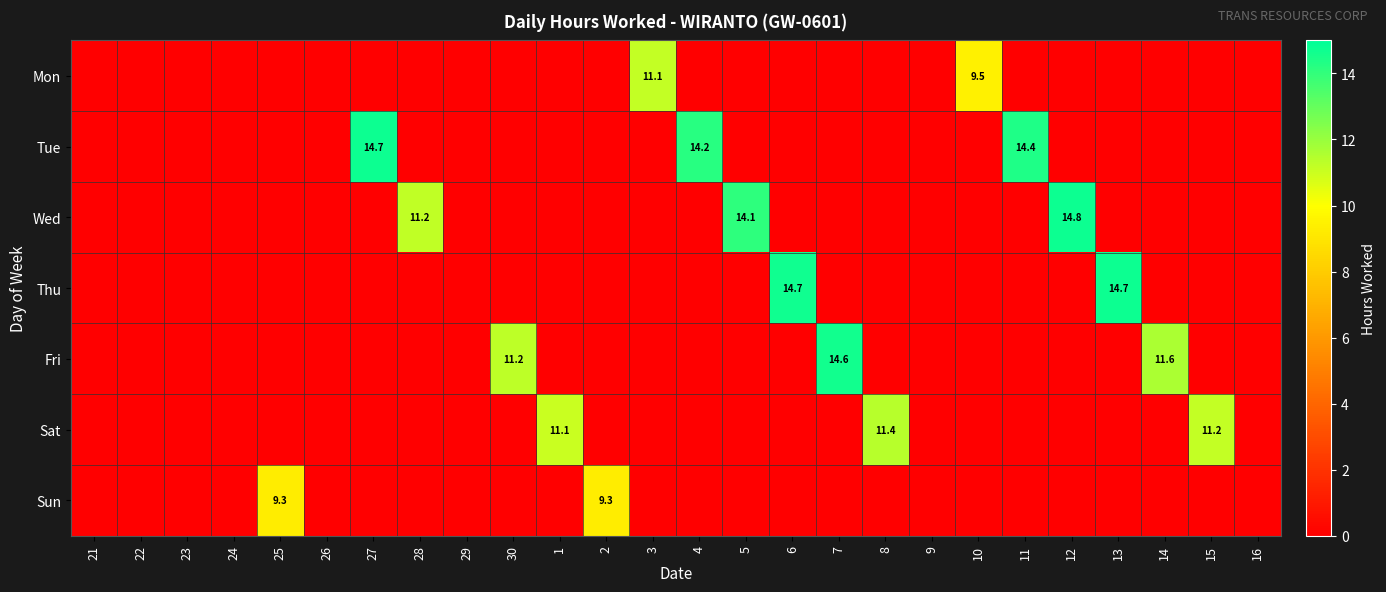

True or false: Fri has a value of 11.2 at 30.

True